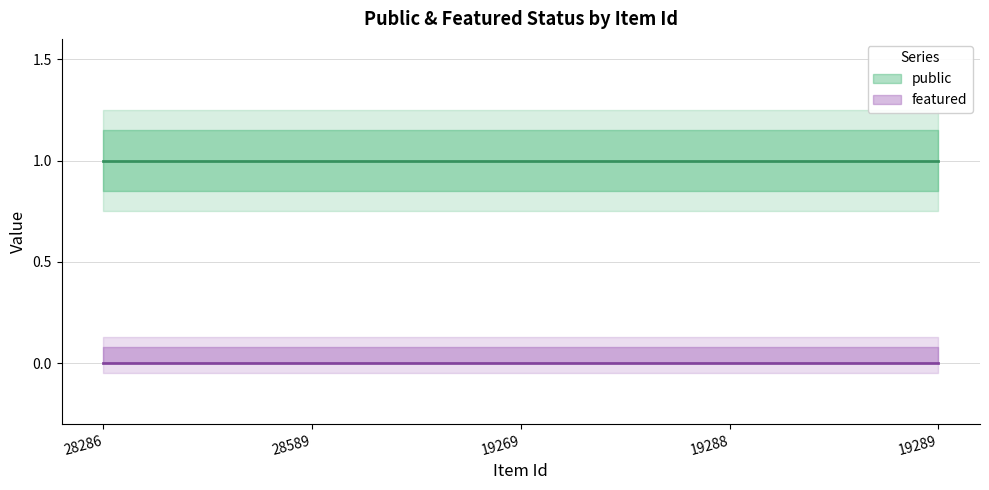

Which category has the highest value in the public series?

28286